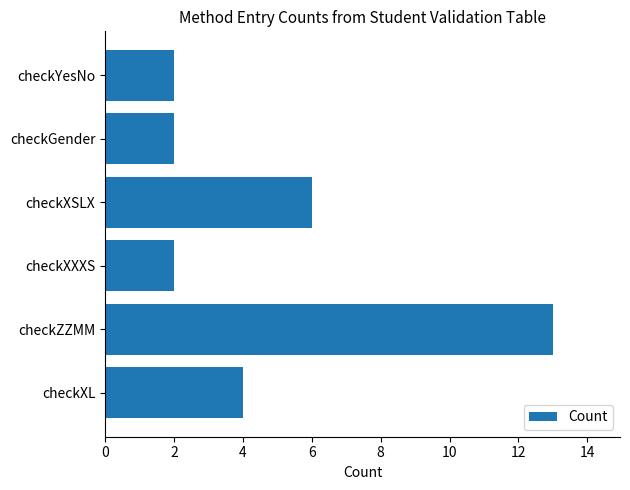

Which has a higher value, checkXXXS or checkXSLX?

checkXSLX